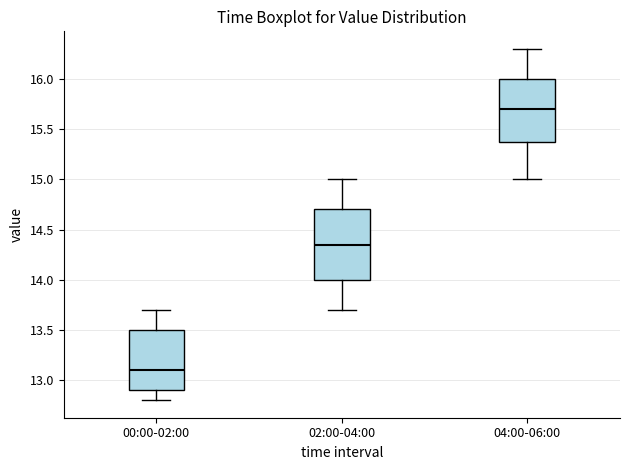

Which box has the highest median line?

04:00-06:00